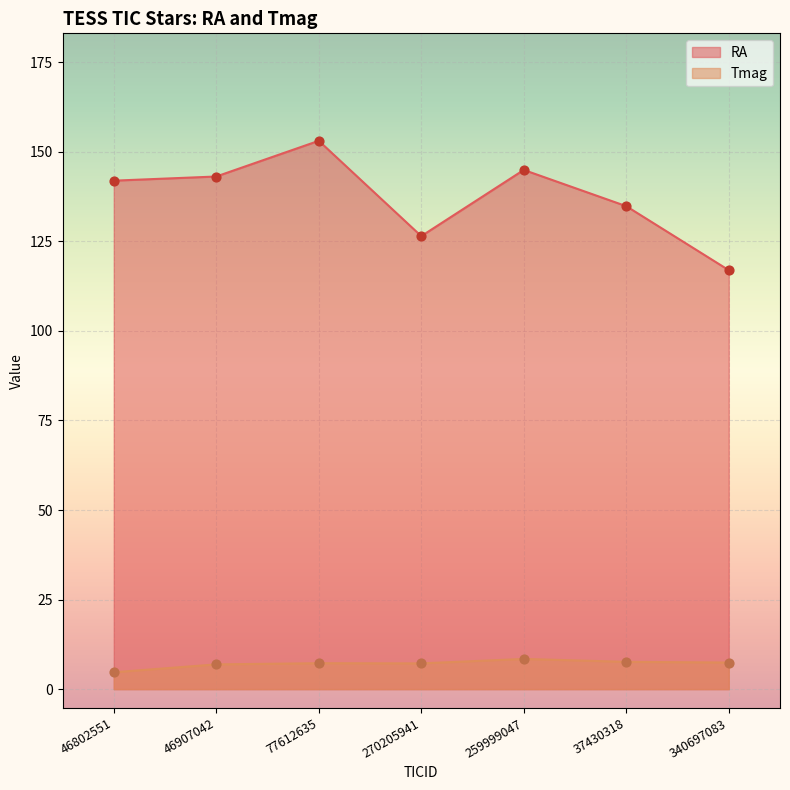

At which category is the sum across all series the highest?

77612635